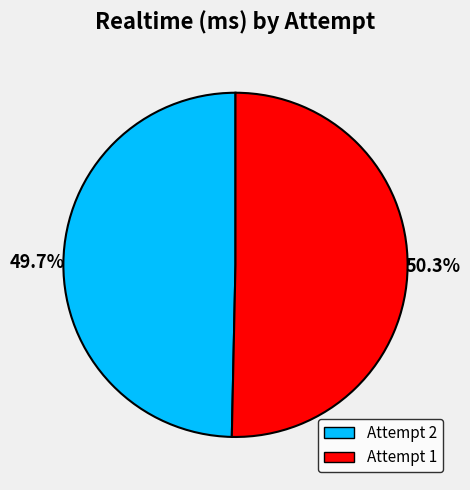

Which slice represents more than half of the pie?

Attempt 1